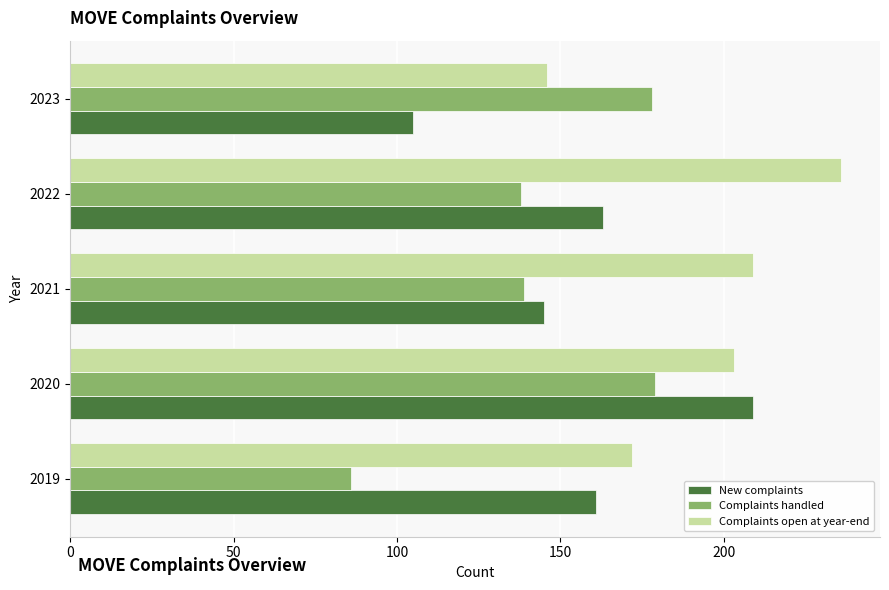

How many distinct data groups are displayed?

3